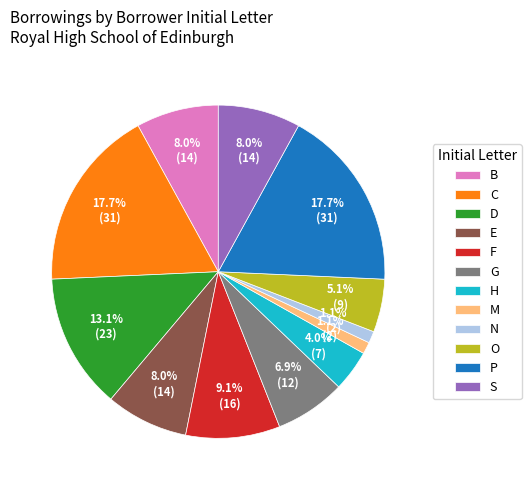

What portion of the pie excludes F?

90.9%